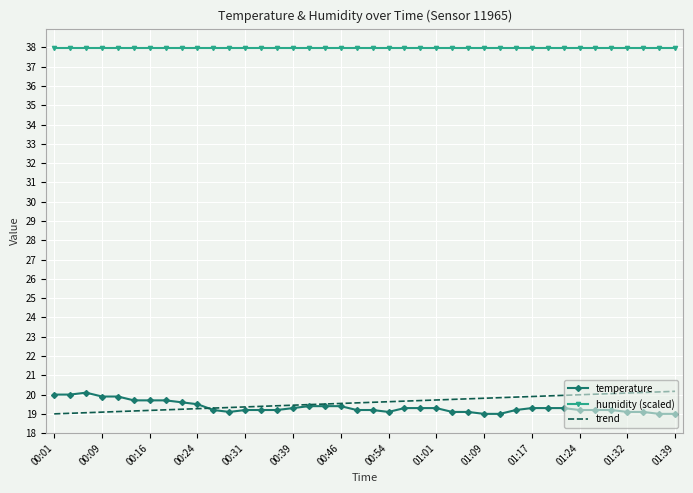

Which series has the largest total across all categories?

humidity (scaled)